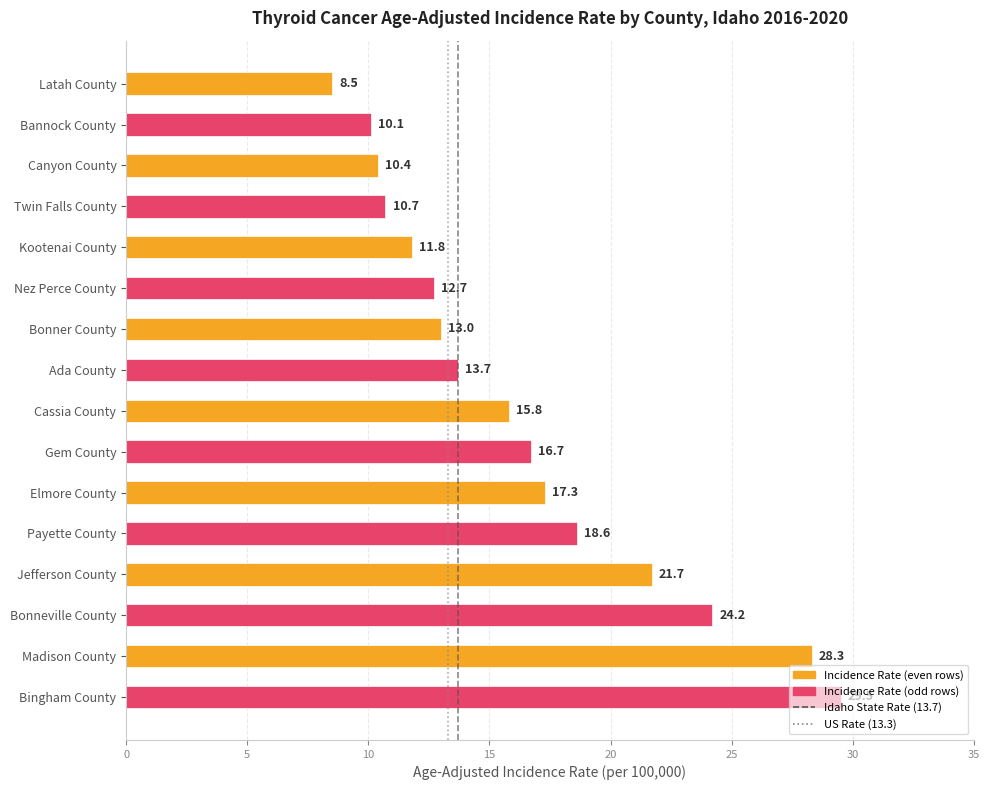

Rank the categories by value from lowest to highest.

Latah County, Bannock County, Canyon County, Twin Falls County, Kootenai County, Nez Perce County, Bonner County, Ada County, Cassia County, Gem County, Elmore County, Payette County, Jefferson County, Bonneville County, Madison County, Bingham County